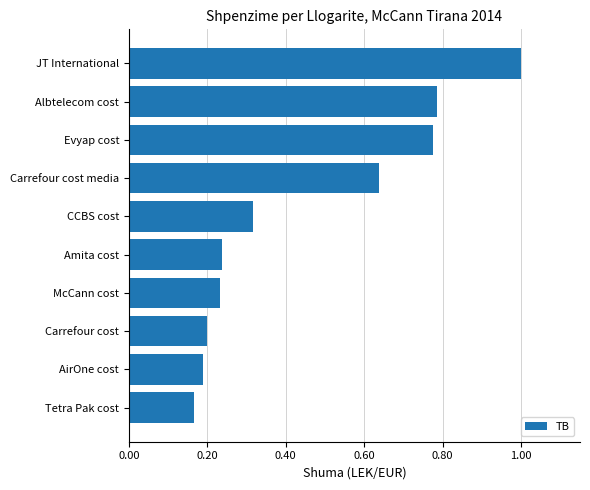

What is the sum of all values?

4.5